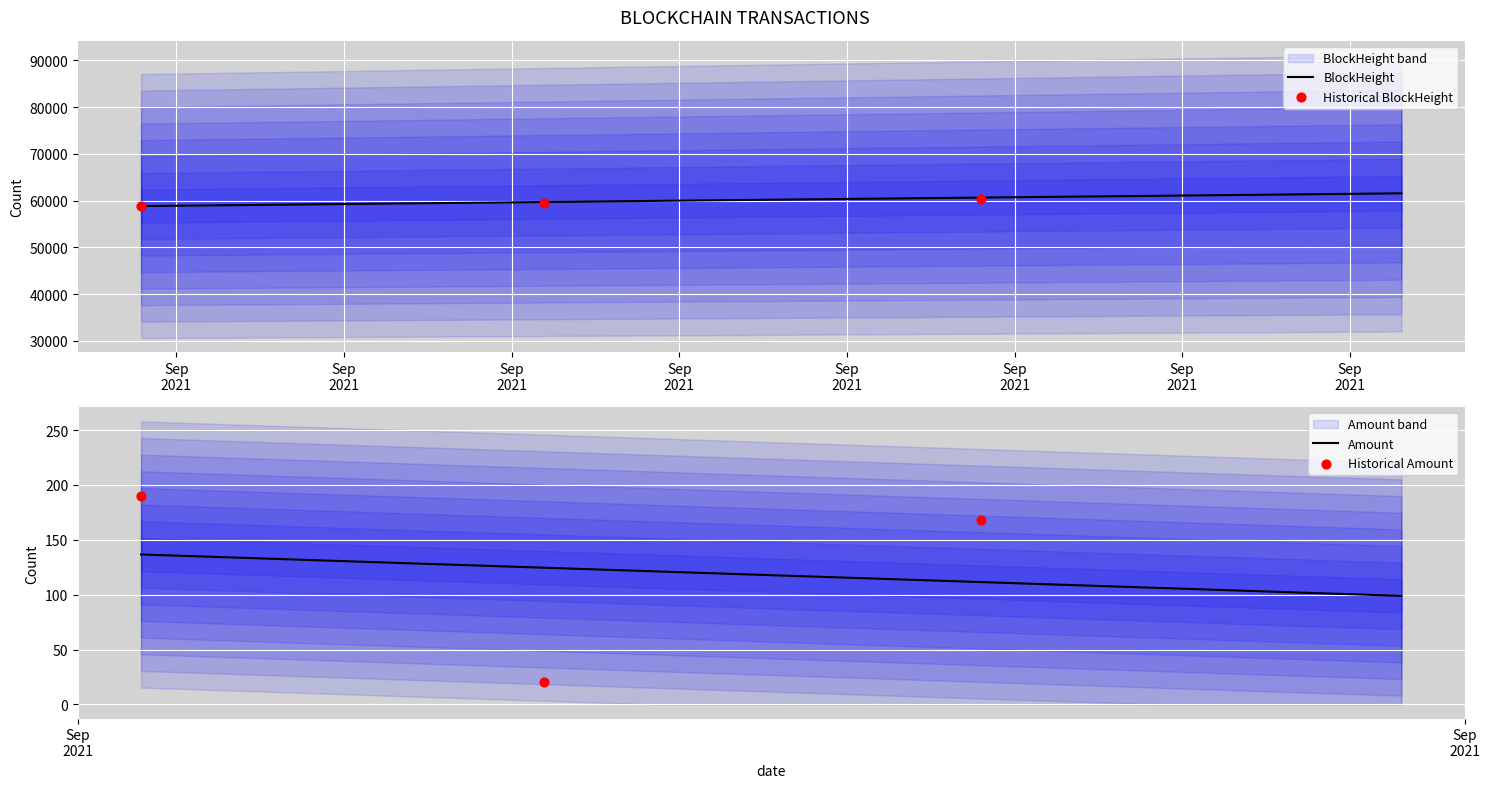

Which series has the widest spread of Y values?

BlockHeight